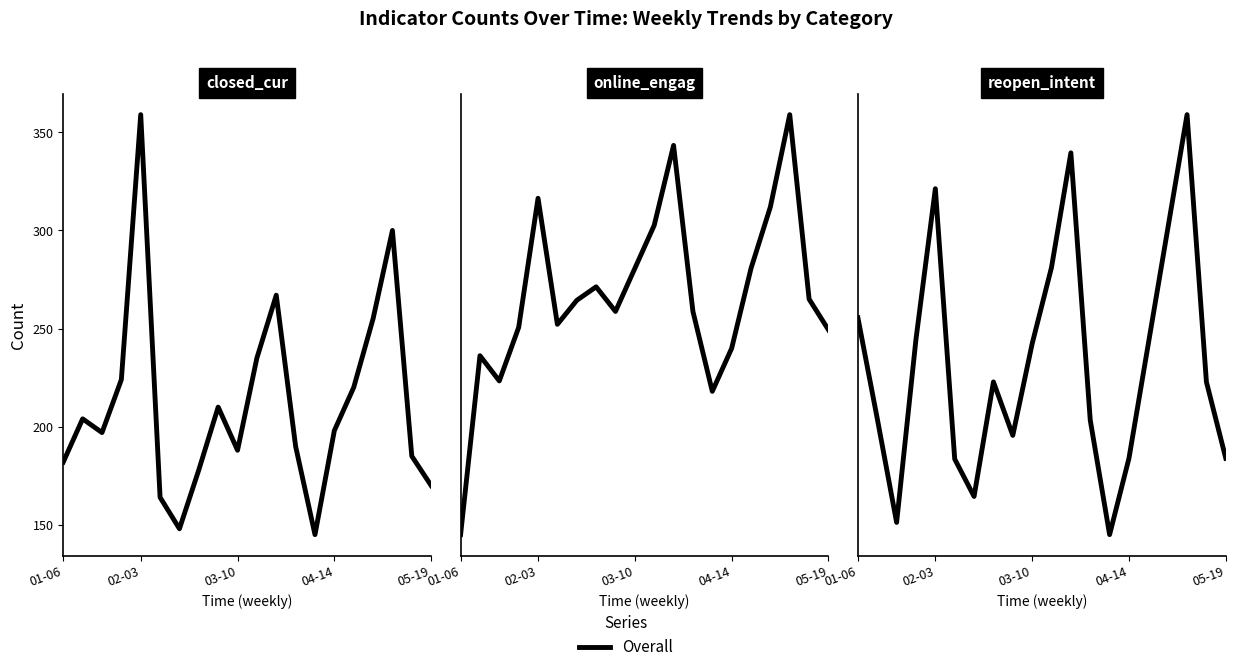

The value at 11 is 366. True or false?

False